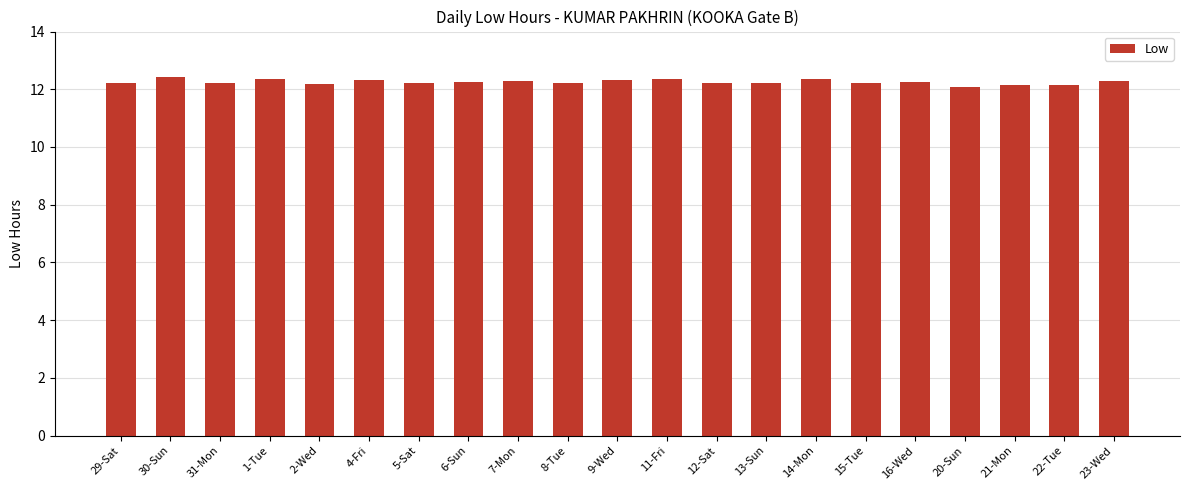

What is the smallest value displayed?

12.1